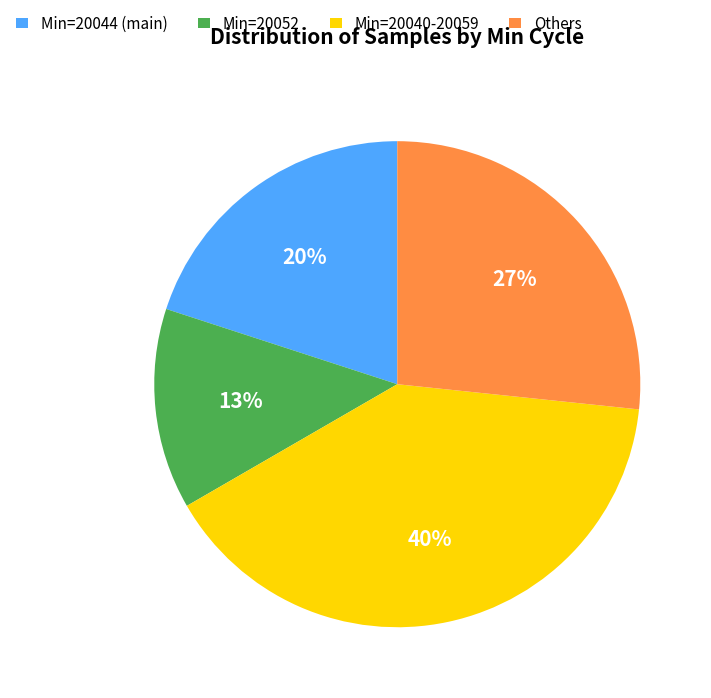

Do Min=20052 and Others together represent more than half of the pie?

No